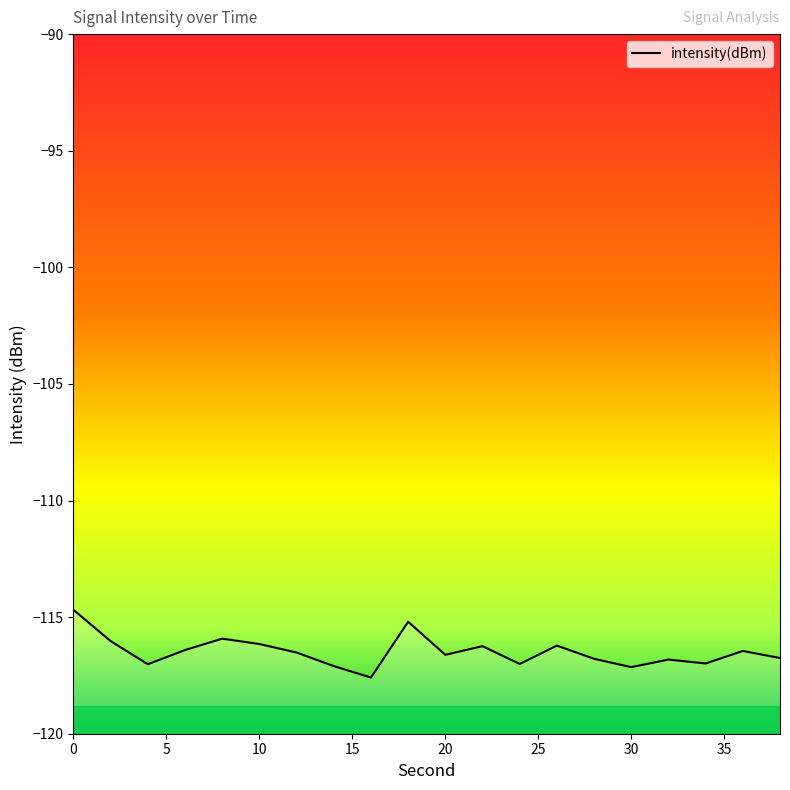

What is the average value?

-116.5